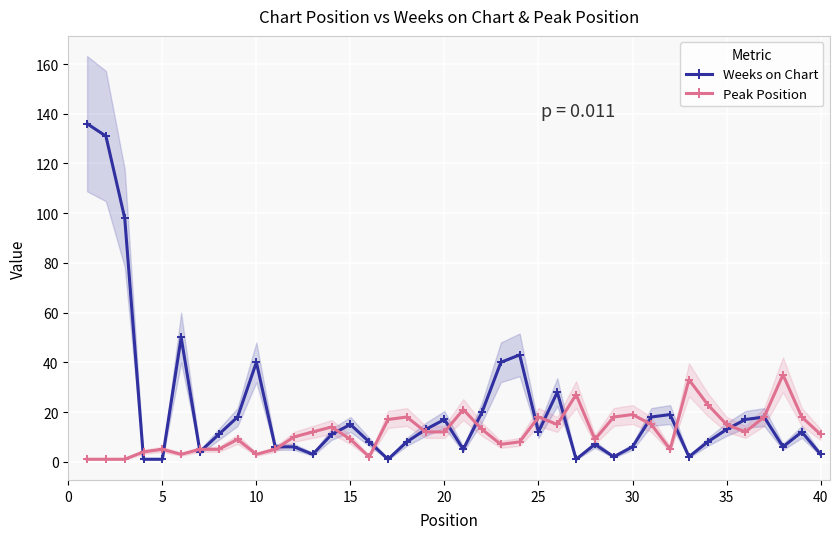

What is the average value of the Peak Position series?

12